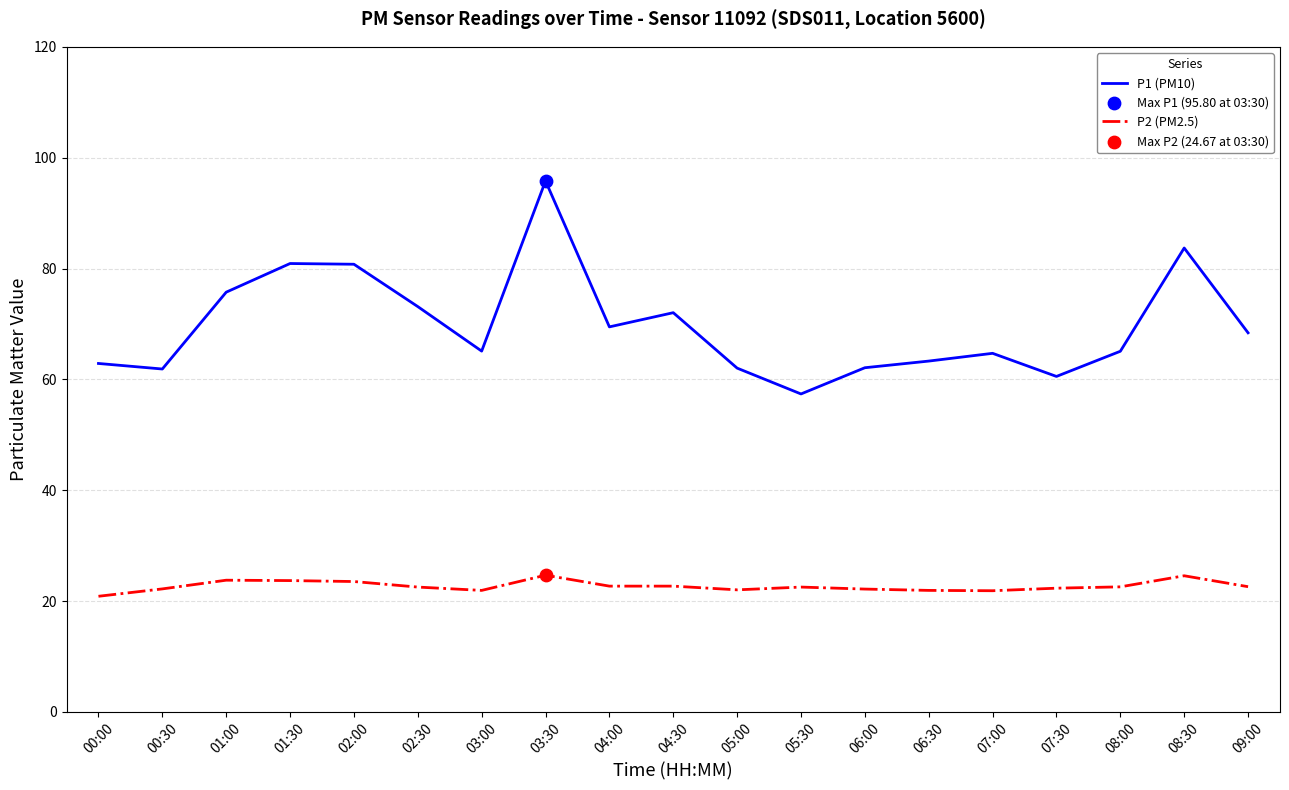

What is the total value across all series at 06:00?

84.3